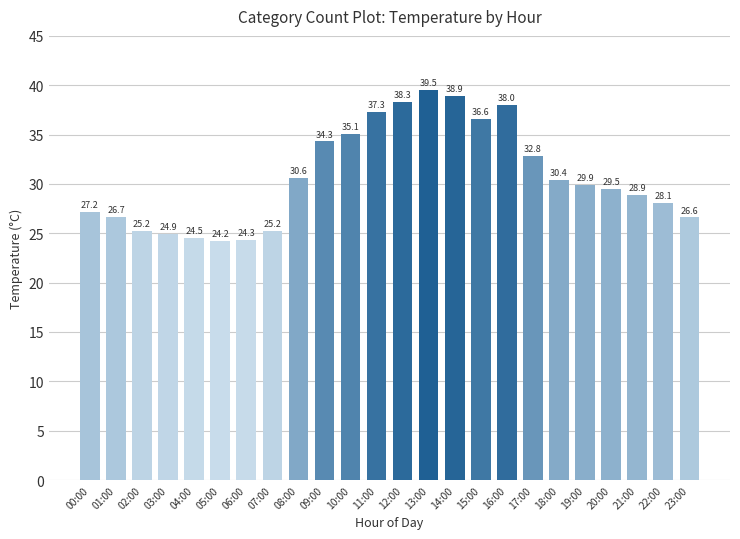

What is the smallest value displayed?

24.2